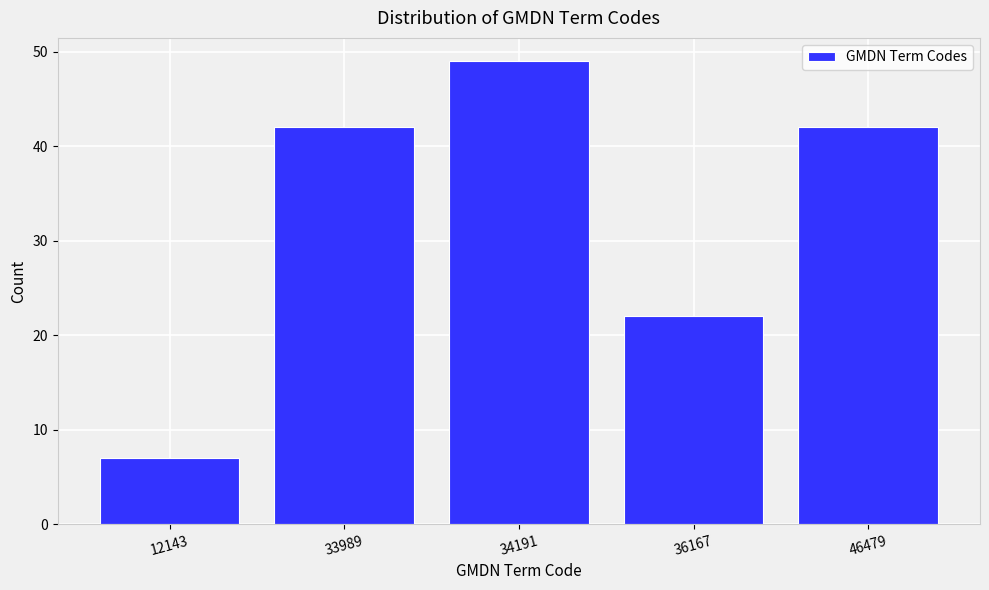

Reading right to left, list all the values displayed in this chart.

46479=42	36167=22	34191=49	33989=42	12143=7